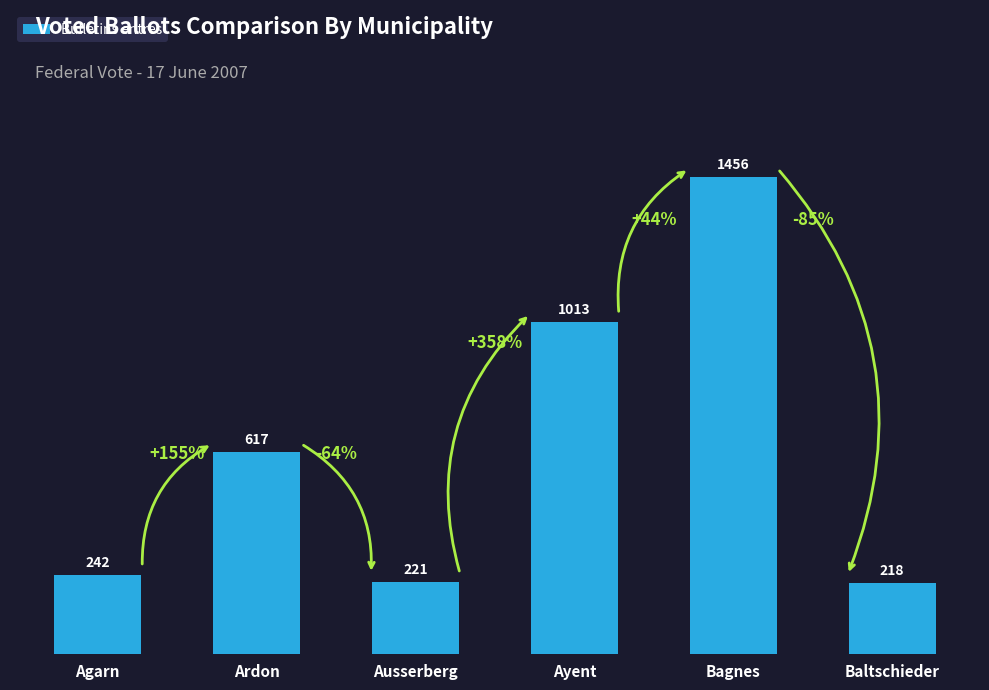

How many series are shown in this chart?

1